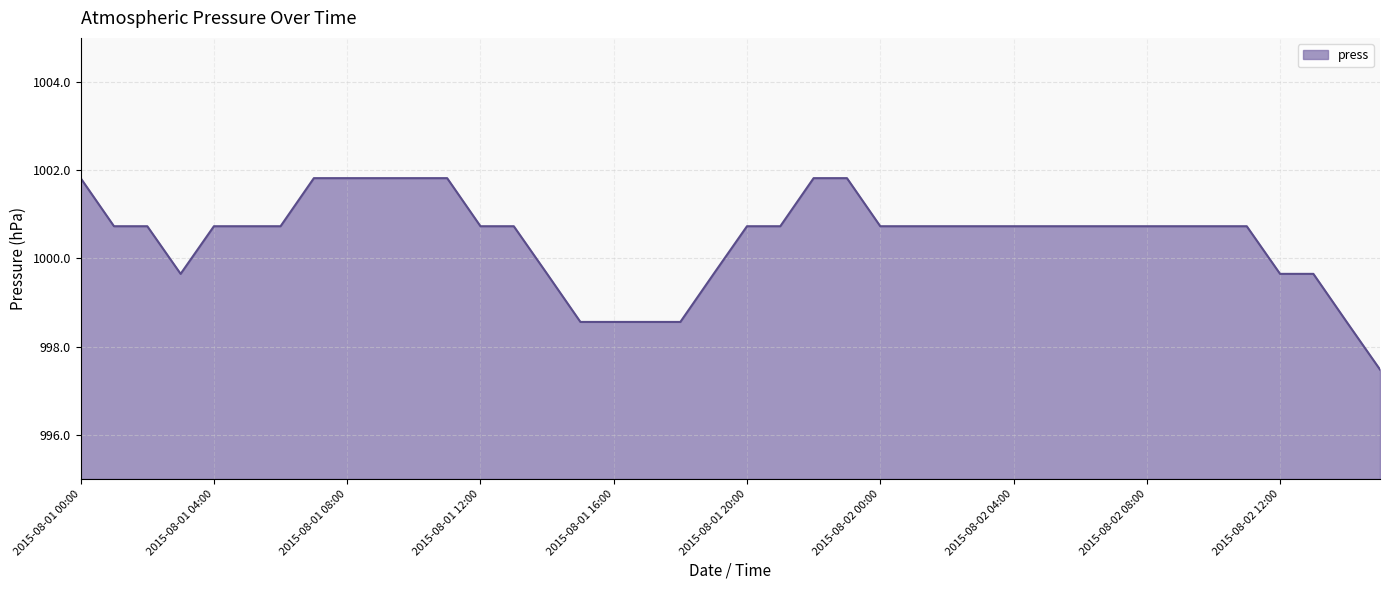

What is the maximum value shown in the chart?

1001.8